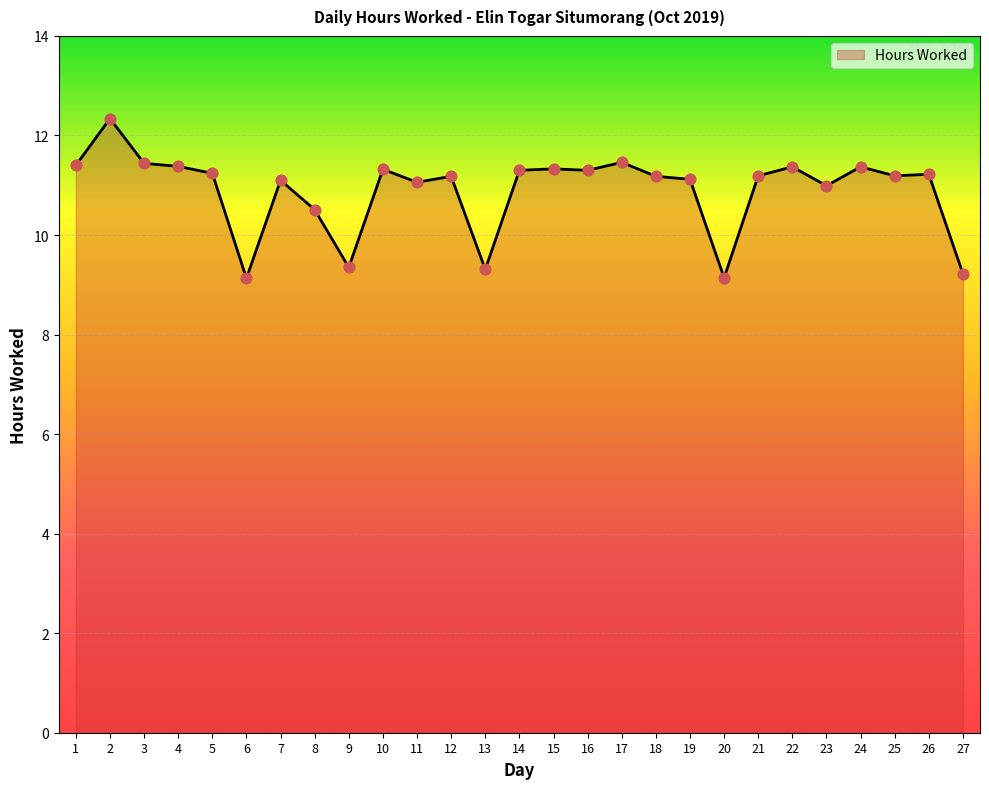

Approximately how many times larger is the value at 22 compared to 12?

1.0